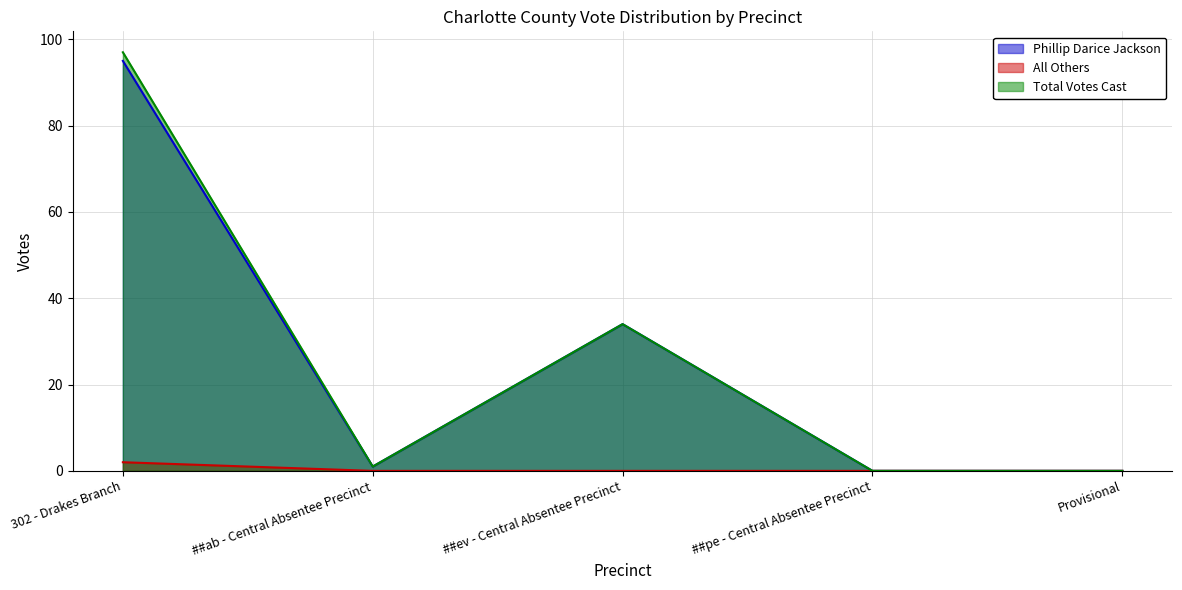

How many values in the Phillip Darice Jackson series are below 1?

2